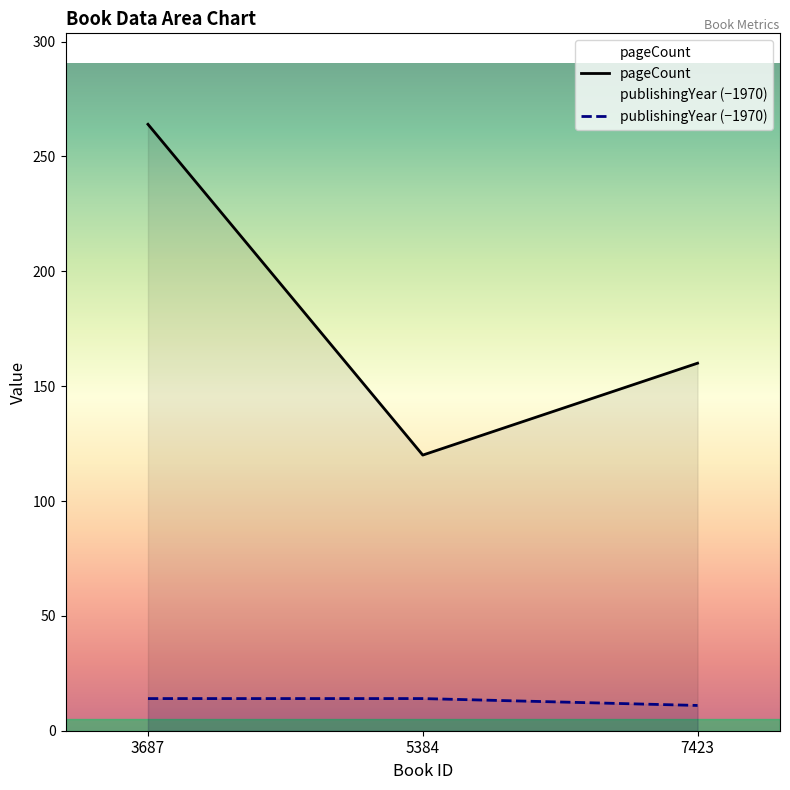

The publishingYear series shows 14 at 3687. True or false?

True